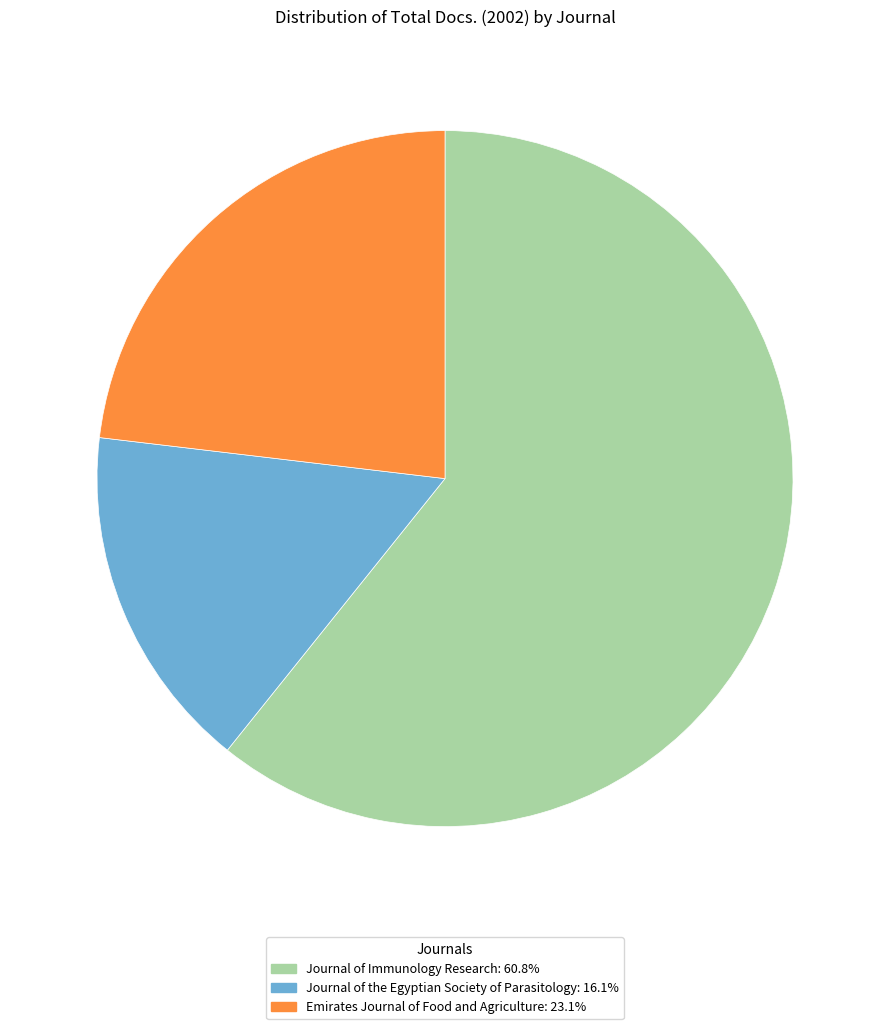

How many segments does this pie chart have?

3